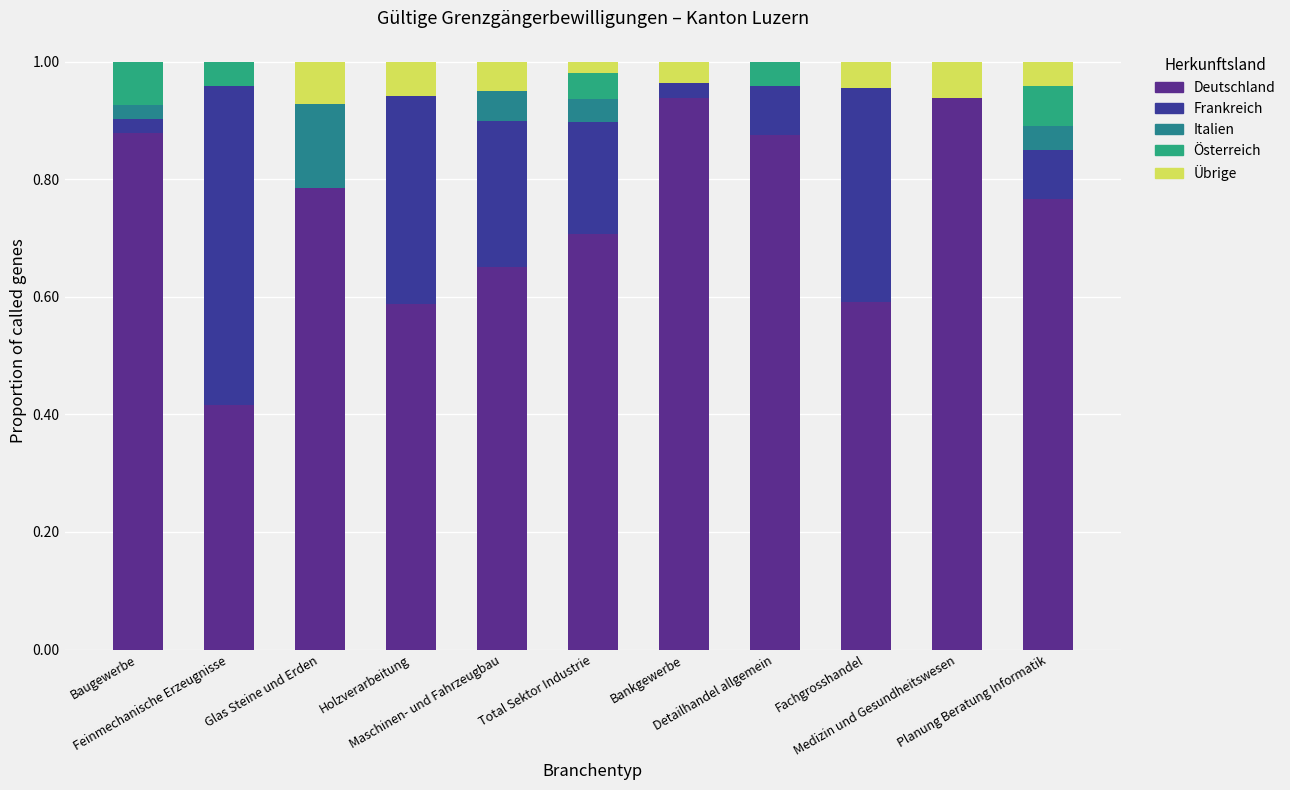

How many series are shown in this chart?

5